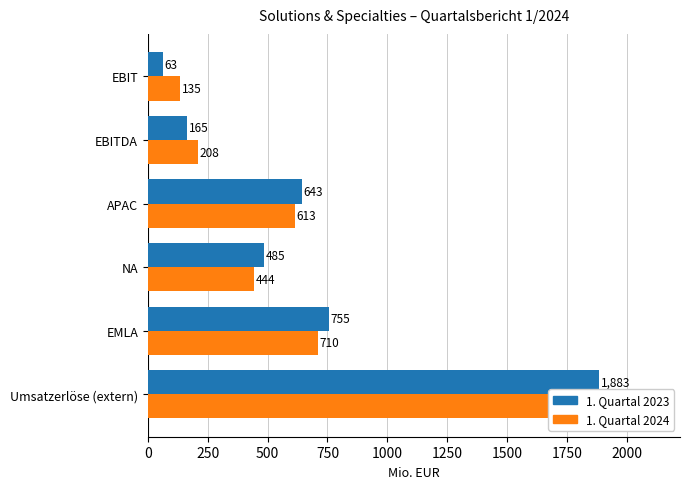

Rank the series by their maximum value, from lowest to highest.

1. Quartal 2024, 1. Quartal 2023